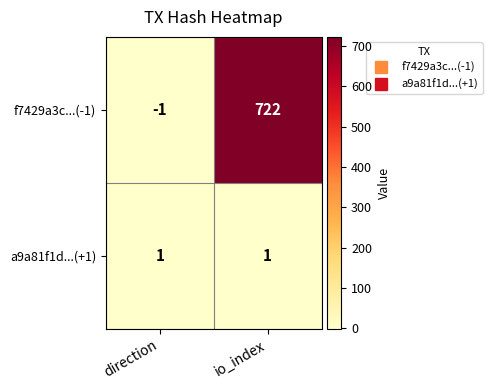

Rank the series at io_index from highest to lowest value.

f7429a3c...(-1), a9a81f1d...(+1)